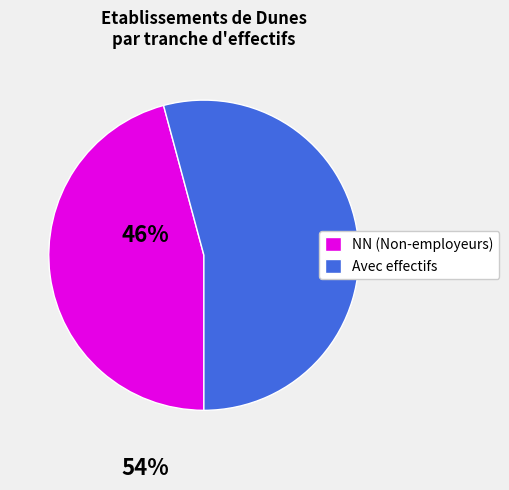

Count the number of slices in the pie.

2